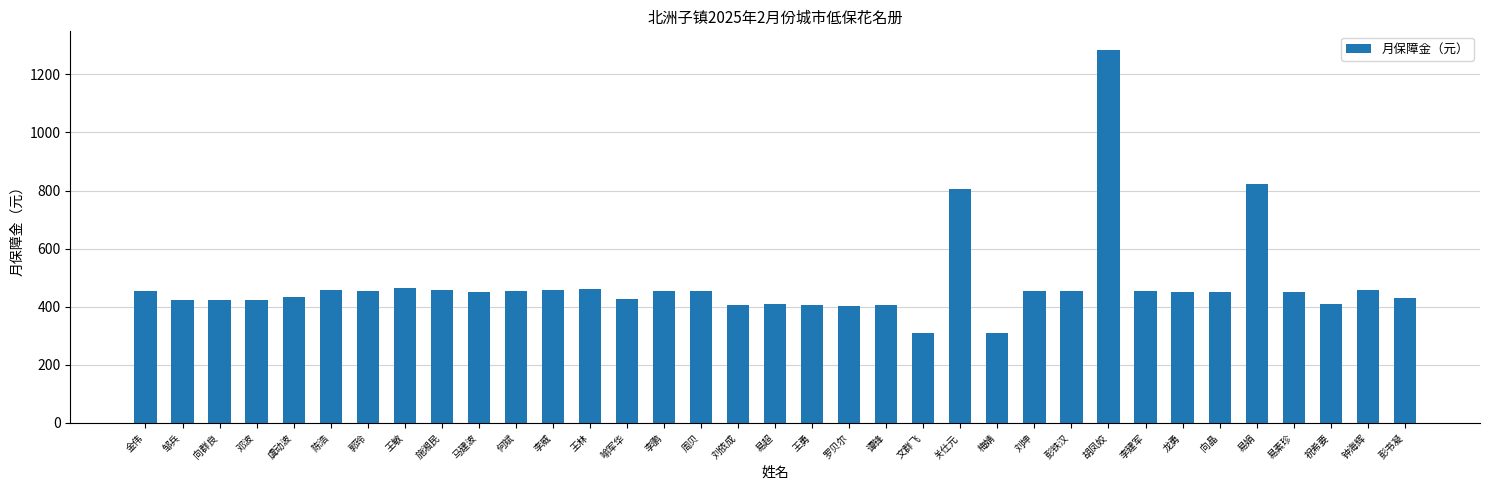

What is the label of the 20th bar from the right?

周贝